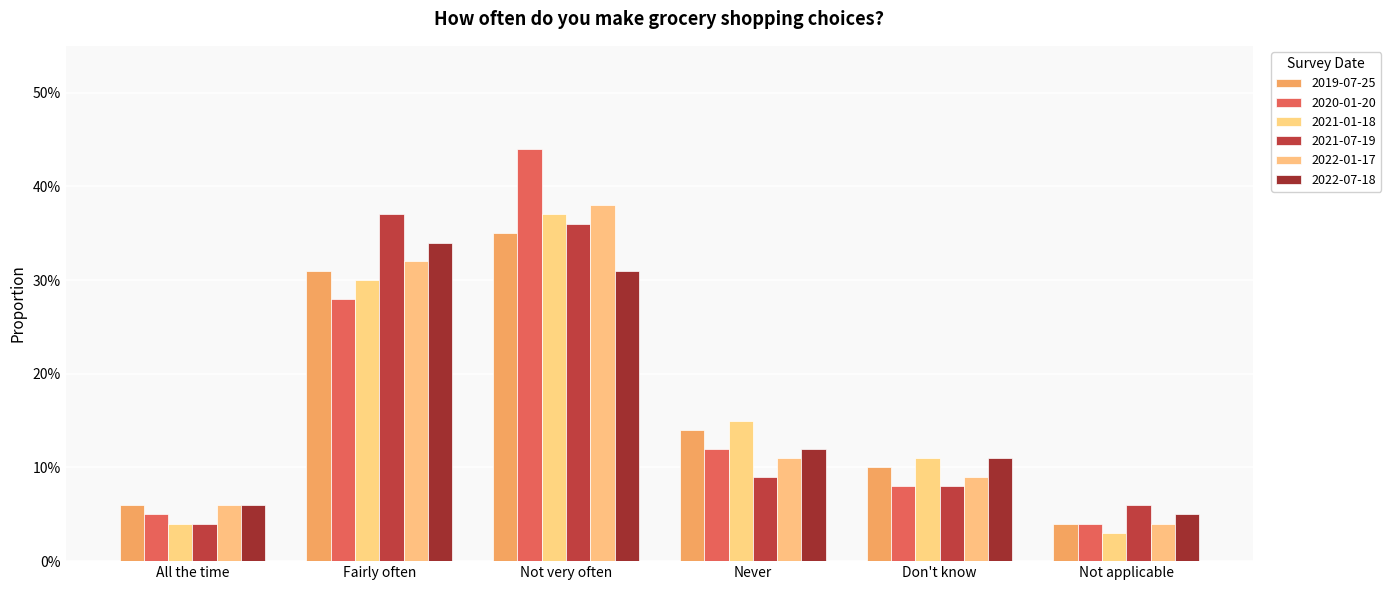

Reading left to right, list all the values displayed in this chart.

2019-07-25: All the time=0.1	Fairly often=0.3	Not very often=0.3	Never=0.1	Don't know=0.1	Not applicable=0.0
2020-01-20: All the time=0.1	Fairly often=0.3	Not very often=0.4	Never=0.1	Don't know=0.1	Not applicable=0.0
2021-01-18: All the time=0.0	Fairly often=0.3	Not very often=0.4	Never=0.1	Don't know=0.1	Not applicable=0.0
2021-07-19: All the time=0.0	Fairly often=0.4	Not very often=0.4	Never=0.1	Don't know=0.1	Not applicable=0.1
2022-01-17: All the time=0.1	Fairly often=0.3	Not very often=0.4	Never=0.1	Don't know=0.1	Not applicable=0.0
2022-07-18: All the time=0.1	Fairly often=0.3	Not very often=0.3	Never=0.1	Don't know=0.1	Not applicable=0.1